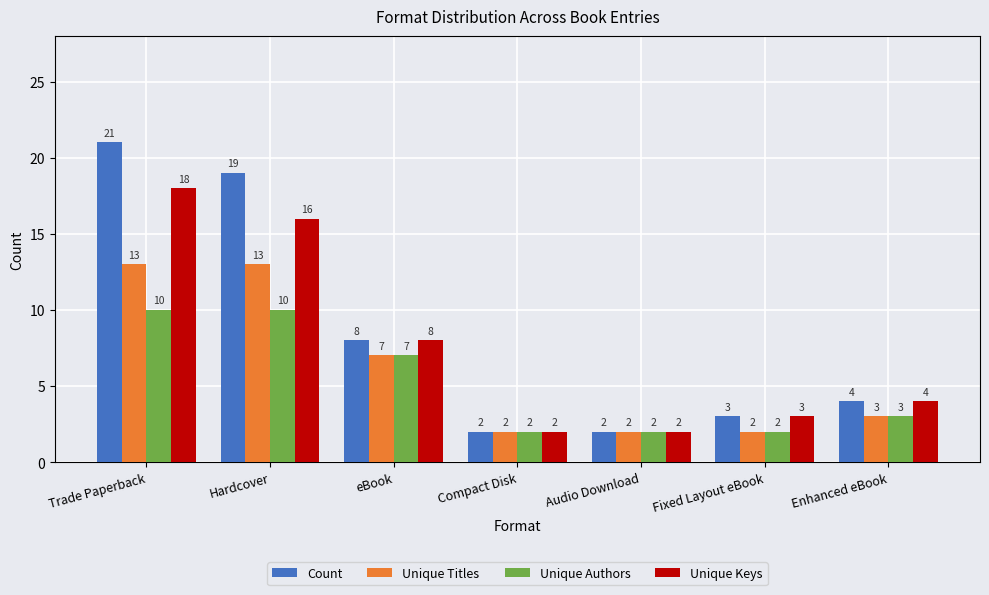

Is it true that Unique Titles equals 3 at Compact Disk?

False